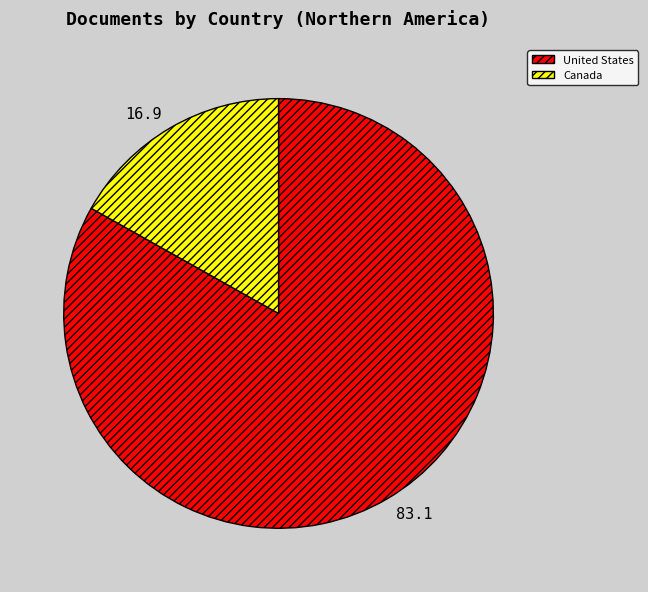

Rank the categories by value from highest to lowest.

United States, Canada